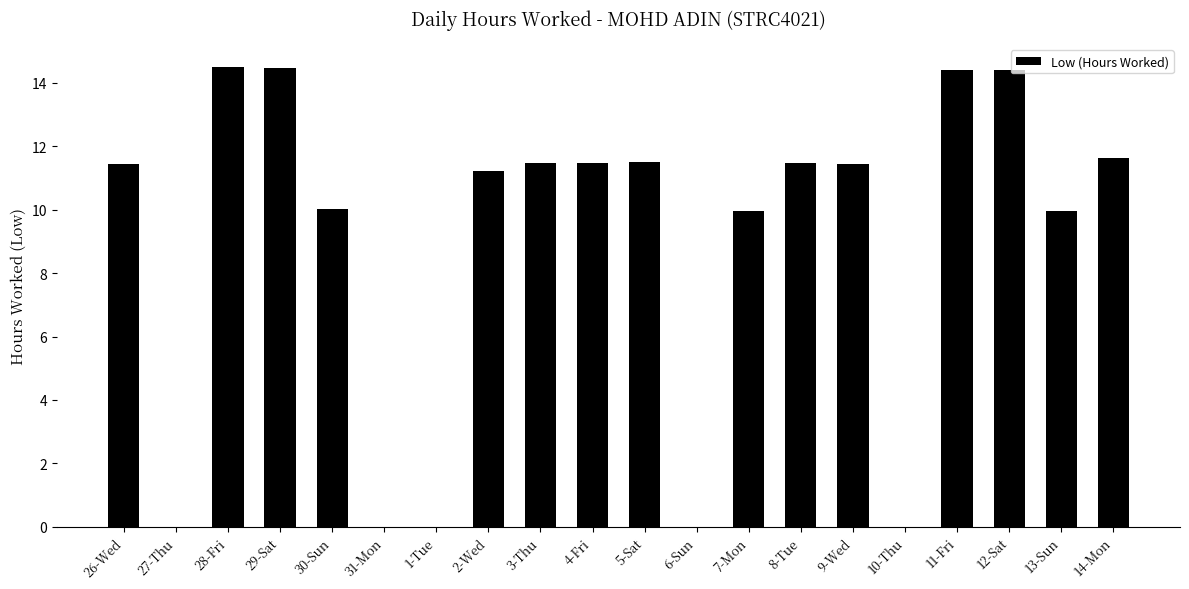

Are the bars horizontal?

No